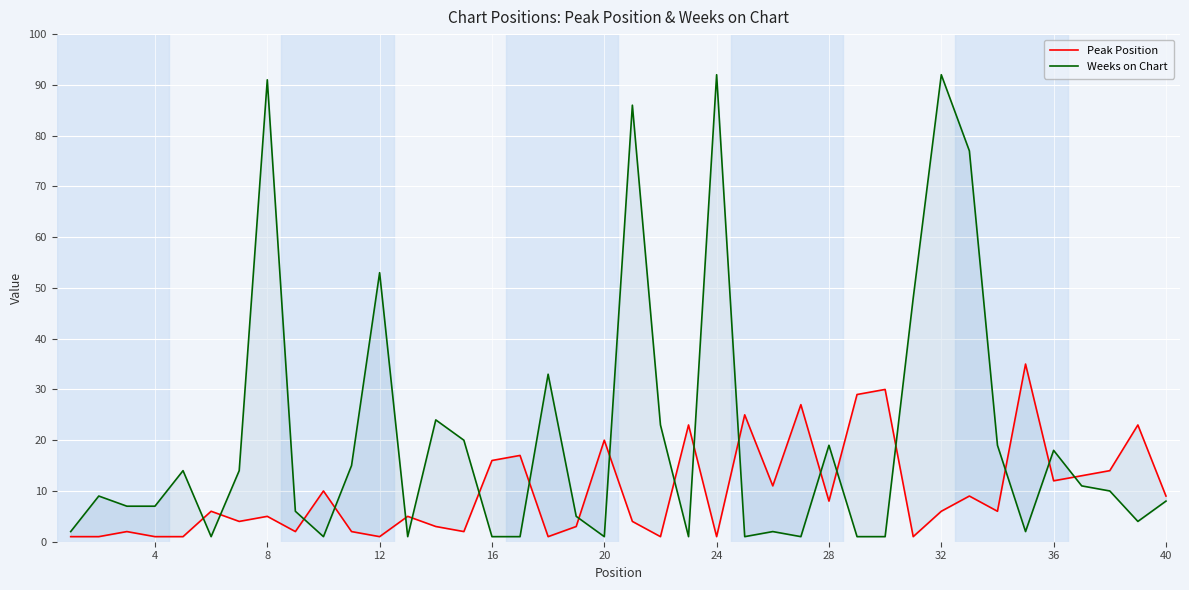

Which series has the largest total across all categories?

Weeks on Chart